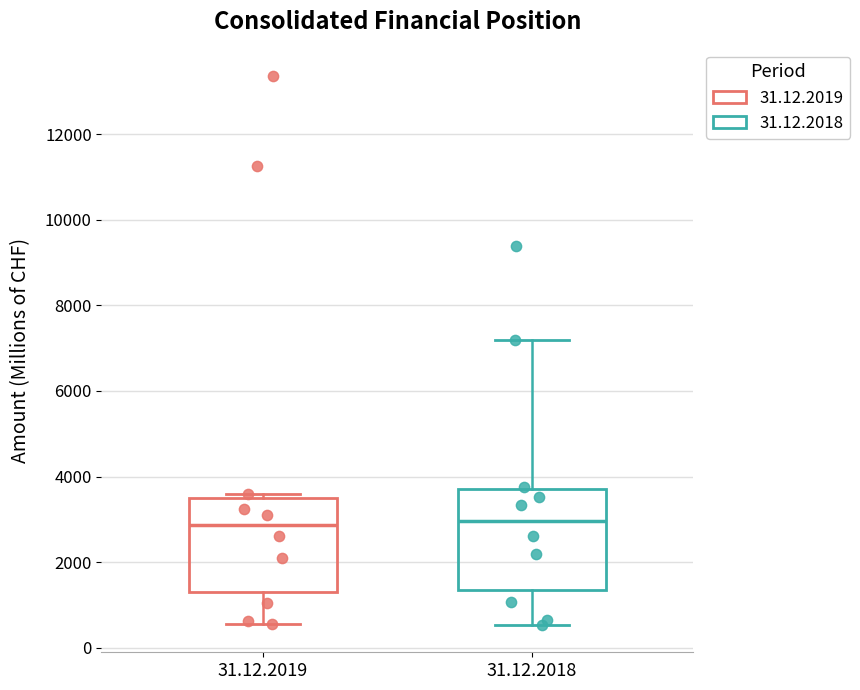

Reading left to right, read every box against the y-axis: the position of its median line, the range the box covers, and the ends of its whiskers. The values are not printed on the chart, so give them approximately, as read against the axis.

31.12.2019: median 2800, box 1400 to 3600, whiskers 600 to 3600 (just above the box's upper edge)
31.12.2018: median 3000, box 1400 to 3800, whiskers 600 to 7200